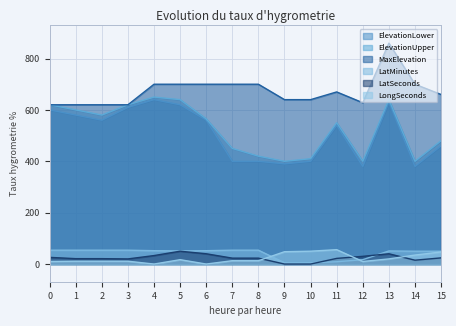

True or false: LatSeconds has more than 2 interior local peaks.

False